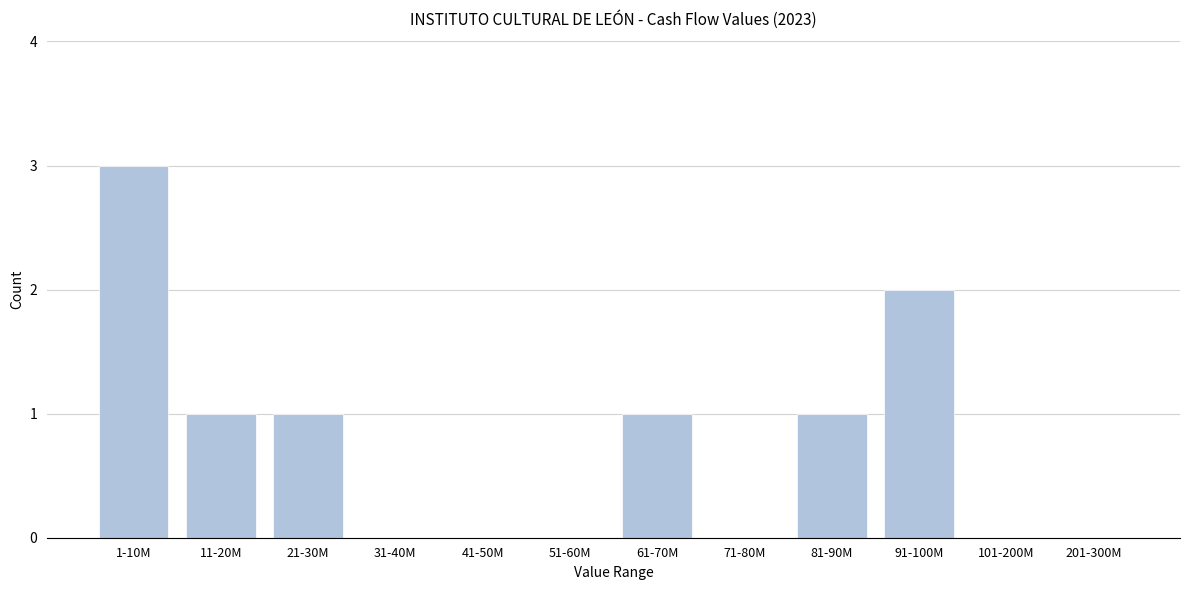

Reading right to left, what are all the values shown in this chart?

201-300M=0	101-200M=0	91-100M=2	81-90M=1	71-80M=0	61-70M=1	51-60M=0	41-50M=0	31-40M=0	21-30M=1	11-20M=1	1-10M=3